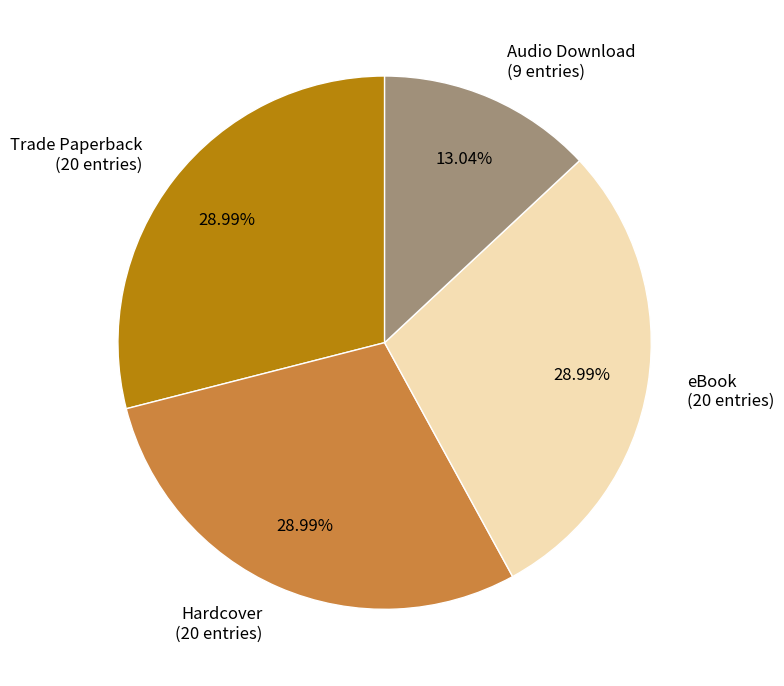

Does any single category account for the majority?

No